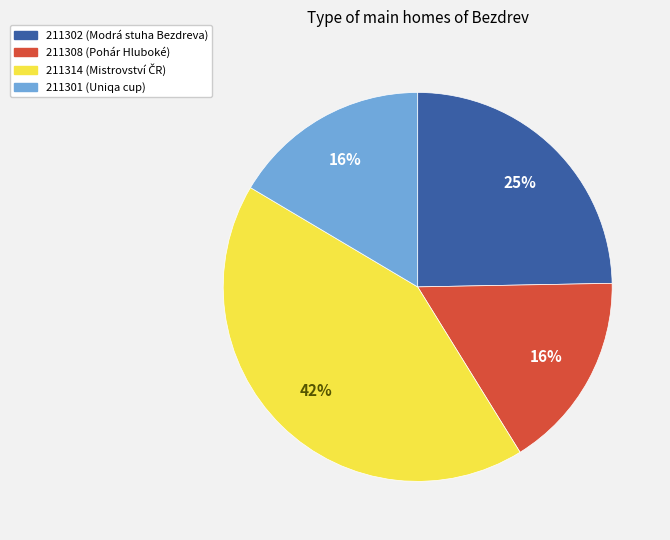

To the nearest percent, what is the combined percentage of 211314 and 211308?

59%